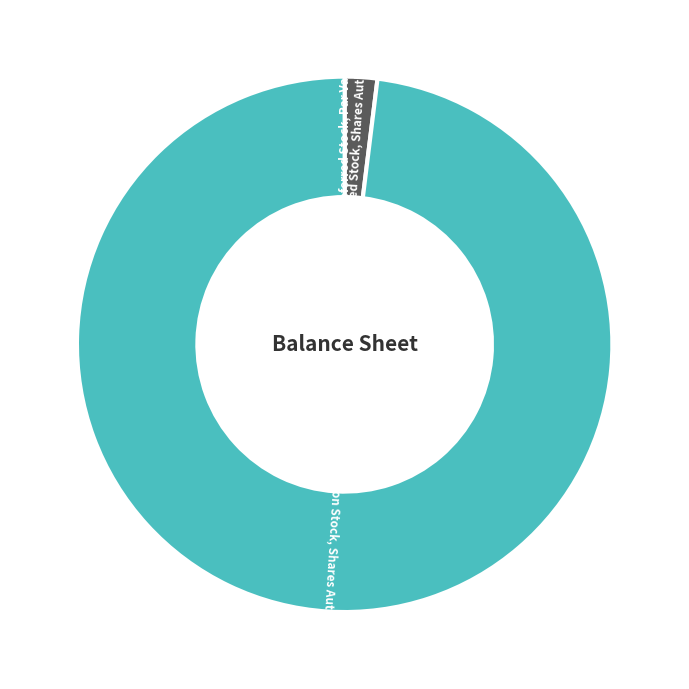

The Preferred Stock, Shares Authorized slice represents 16% of the pie. True or false?

False